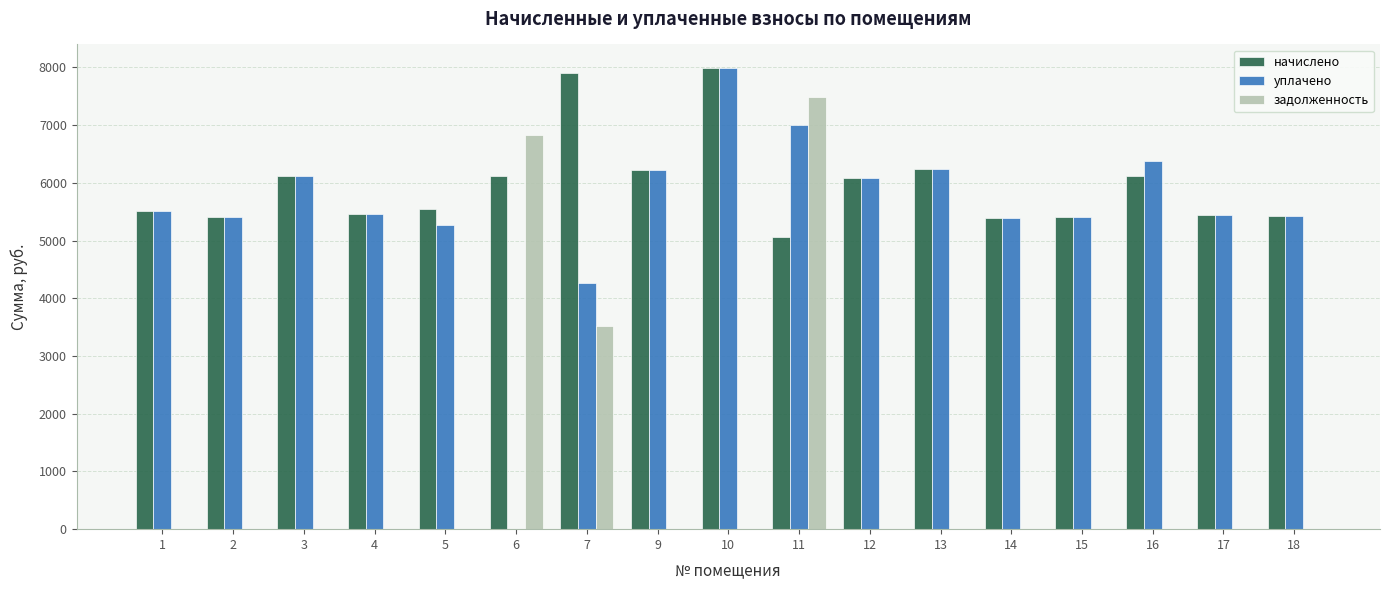

The value of уплачено at 1 is 5514.5. True or false?

True